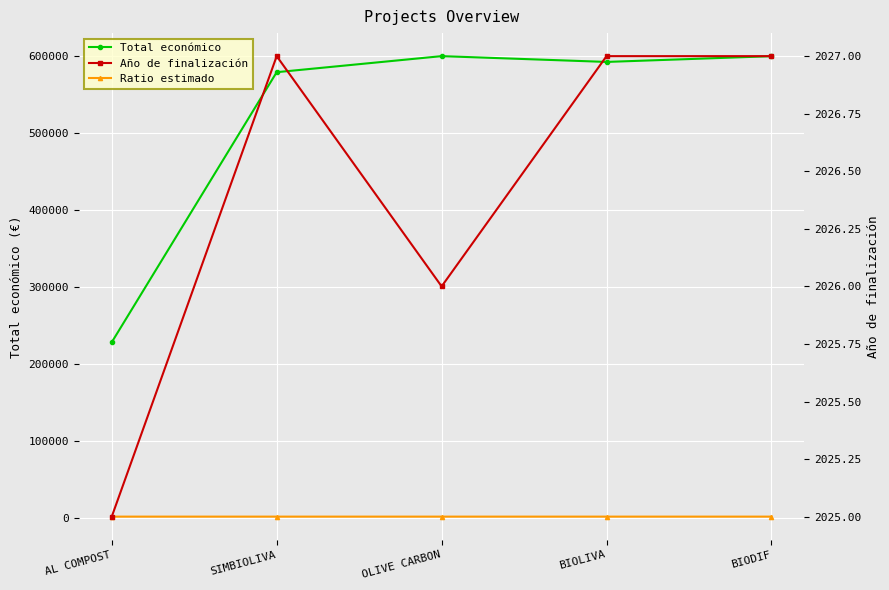

At how many categories does at least one series exceed 481036?

4